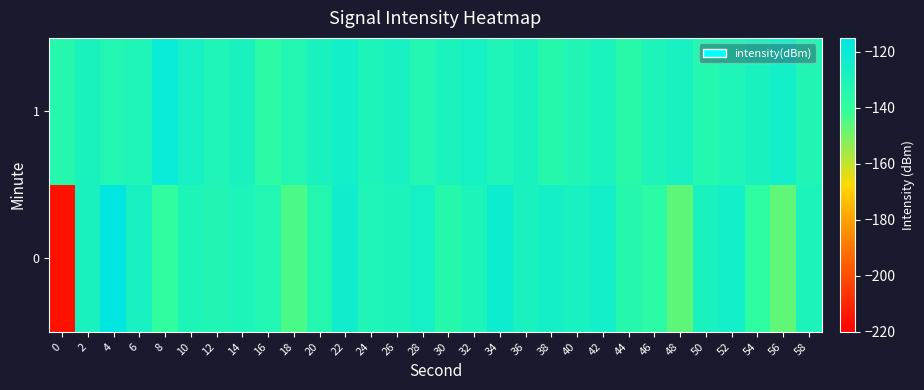

What is the total value across all series at 50?

-262.5